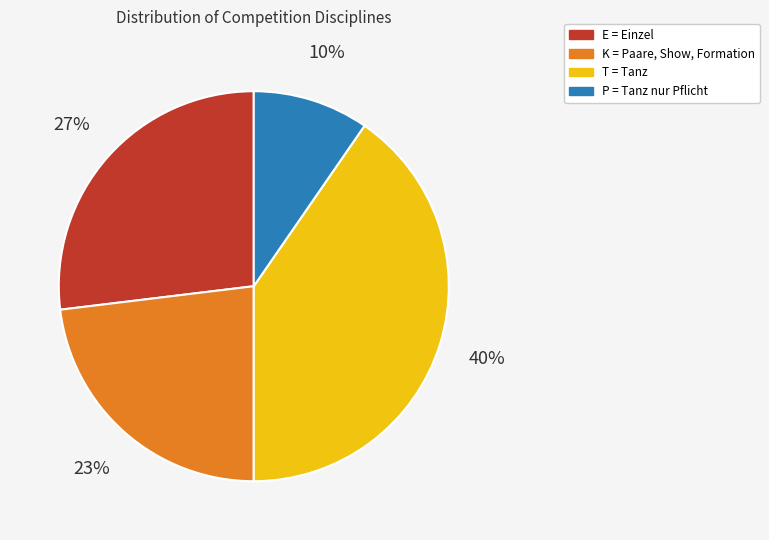

To the nearest percent, what is the average slice percentage?

25%